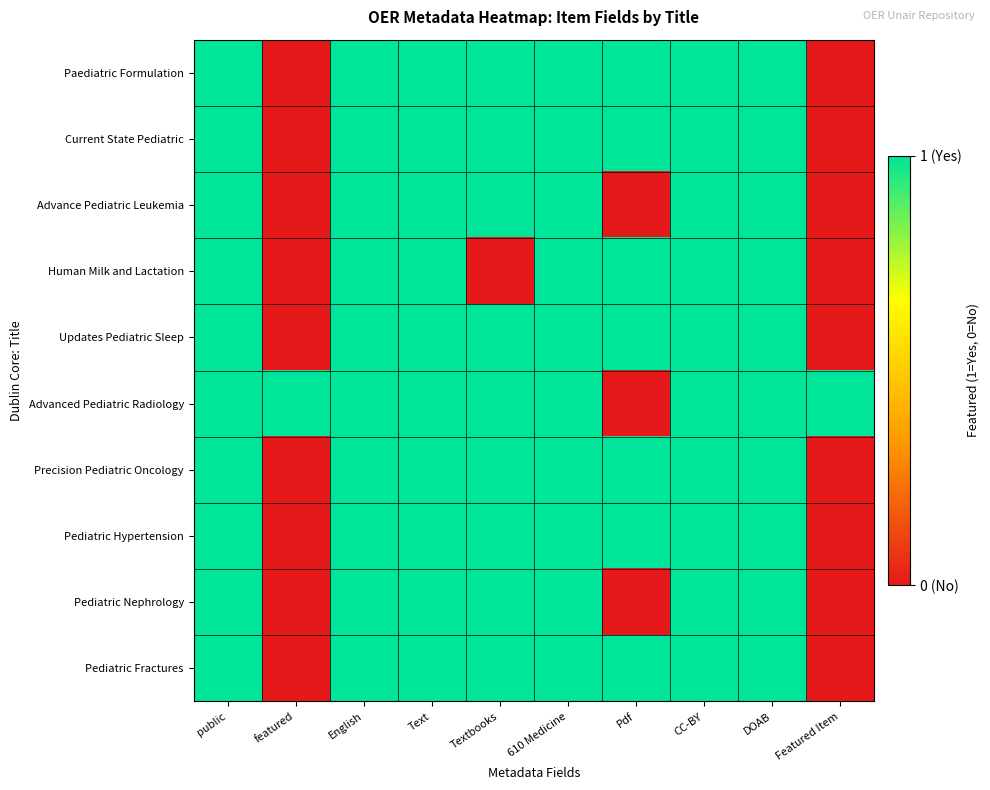

What is the maximum value shown in the chart?

1